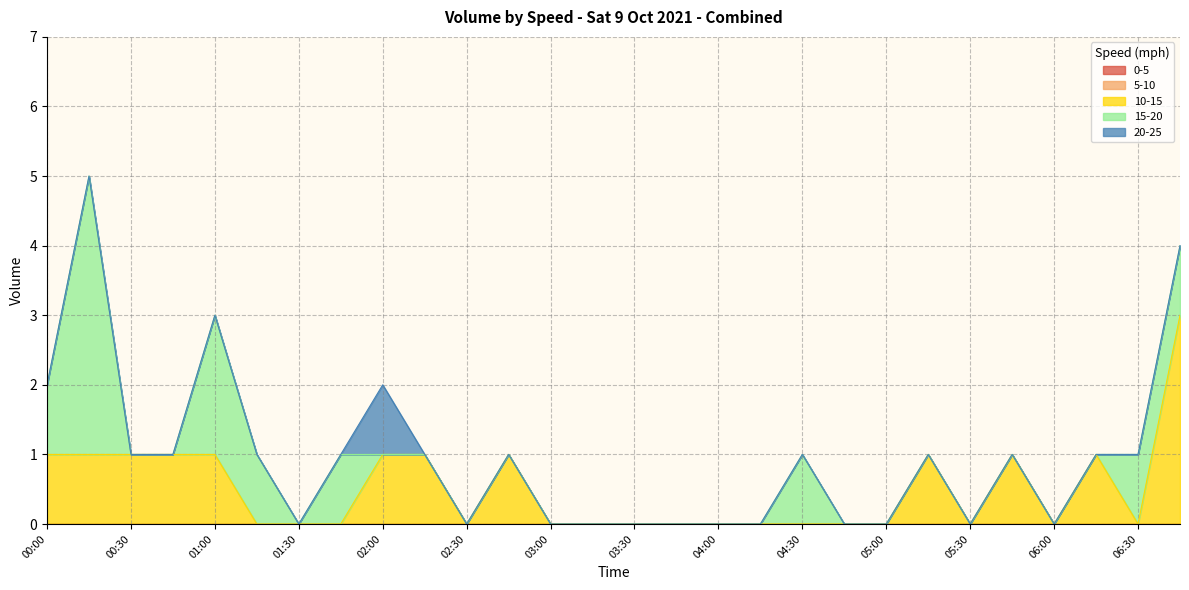

True or false: 5-10 has more than 0 points higher than both neighbors.

False